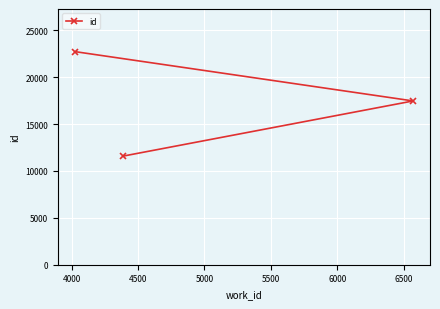

What is the minimum value shown in the chart?

11577